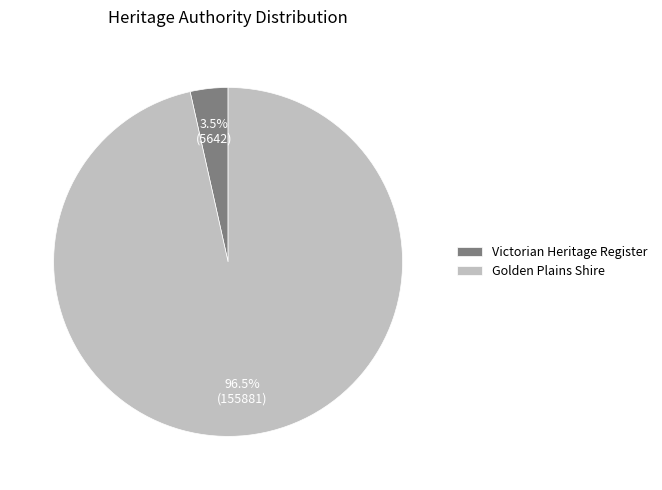

Rank the categories by value from highest to lowest.

Golden Plains Shire, Victorian Heritage Register